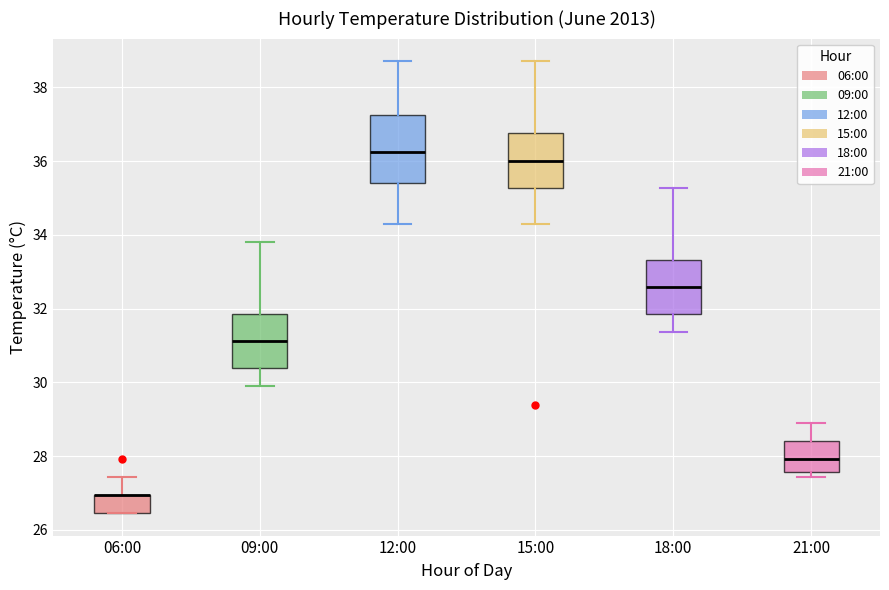

Reading left to right, read every box against the y-axis: the position of its median line, the range the box covers, and the ends of its whiskers. The values are not printed on the chart, so give them approximately, as read against the axis.

06:00: median 27.0 (drawn on the box's upper edge), box 26.4 to 27.0, whiskers 26.4 to 27.4
09:00: median 31.2, box 30.4 to 31.8, whiskers 29.8 to 33.8
12:00: median 36.2, box 35.4 to 37.2, whiskers 34.4 to 38.8
15:00: median 36.0, box 35.2 to 36.8, whiskers 34.4 to 38.8
18:00: median 32.6, box 31.8 to 33.4, whiskers 31.4 to 35.2
21:00: median 28.0, box 27.6 to 28.4, whiskers 27.4 to 29.0